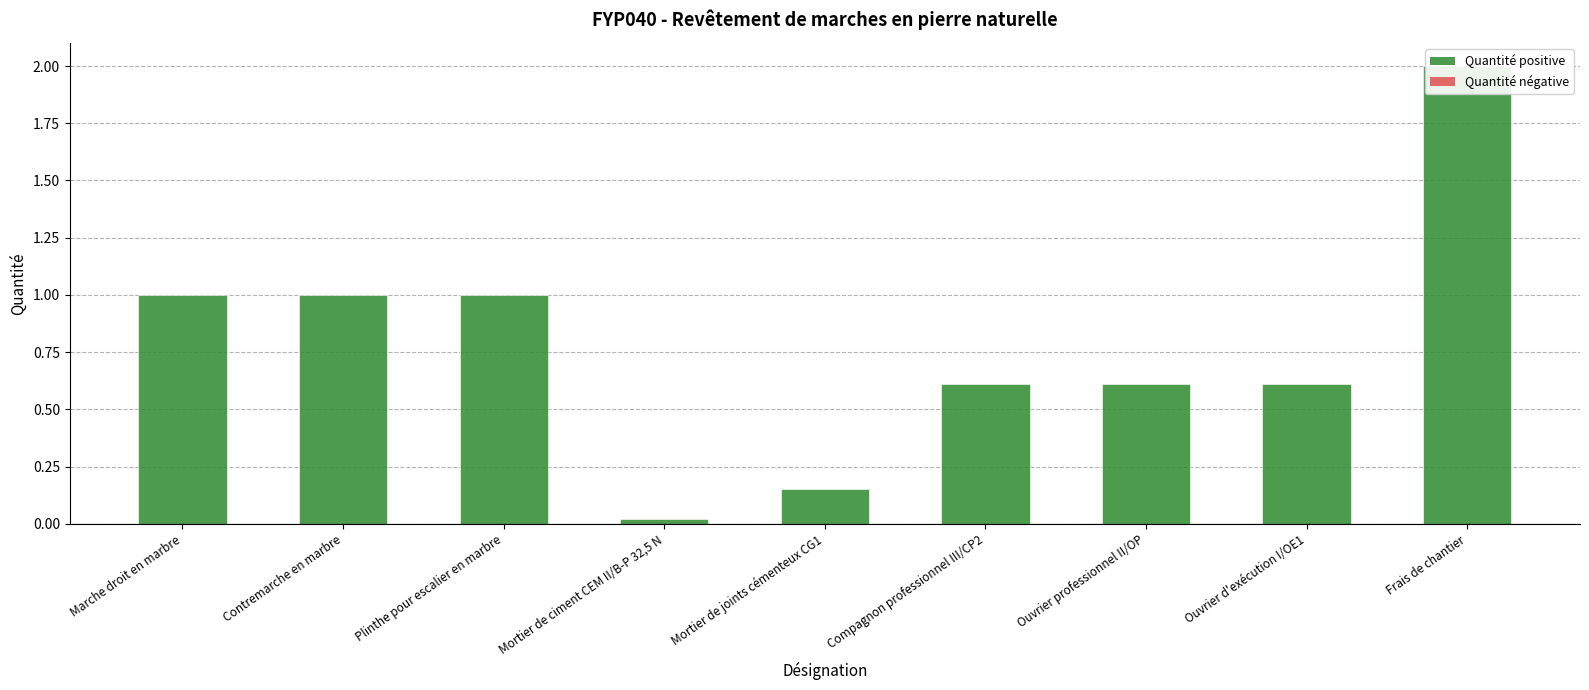

Between Plinthe pour escalier en marbre and Mortier de joints cémenteux CG1, which is larger?

Plinthe pour escalier en marbre